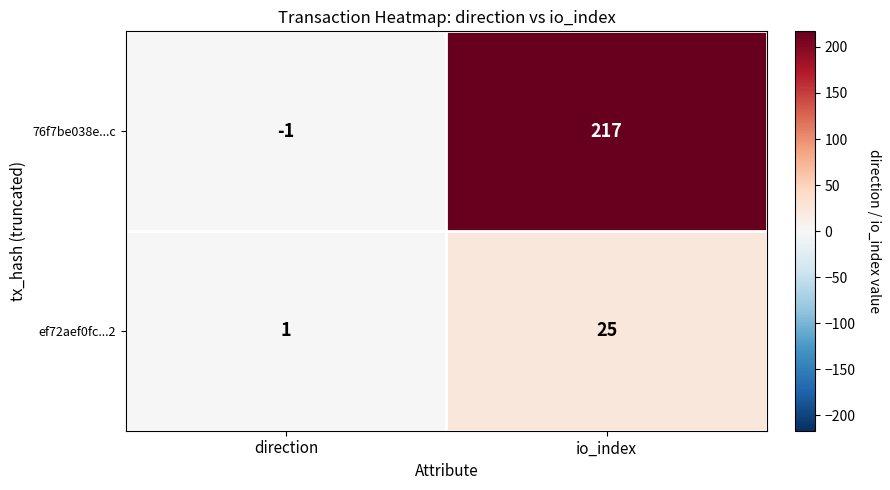

Which series has the largest total across all categories?

76f7be038e...c